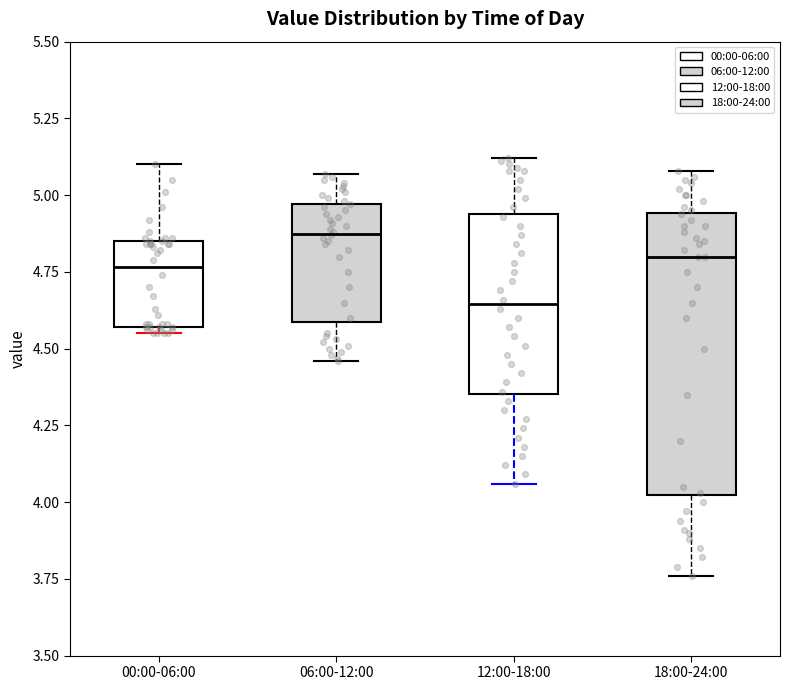

Reading left to right, transcribe this box plot: for each box, give where its median line is, the range the box spans, and where its two whiskers end, as read against the y-axis. The values are not printed on the chart, so give them approximately, as read against the axis.

00:00-06:00: median 4.75, box 4.55 to 4.85, whiskers 4.55 (just below the box's lower edge) to 5.10
06:00-12:00: median 4.90, box 4.60 to 4.95, whiskers 4.45 to 5.05
12:00-18:00: median 4.65, box 4.35 to 4.95, whiskers 4.05 to 5.10
18:00-24:00: median 4.80, box 4.00 to 4.95, whiskers 3.75 to 5.10